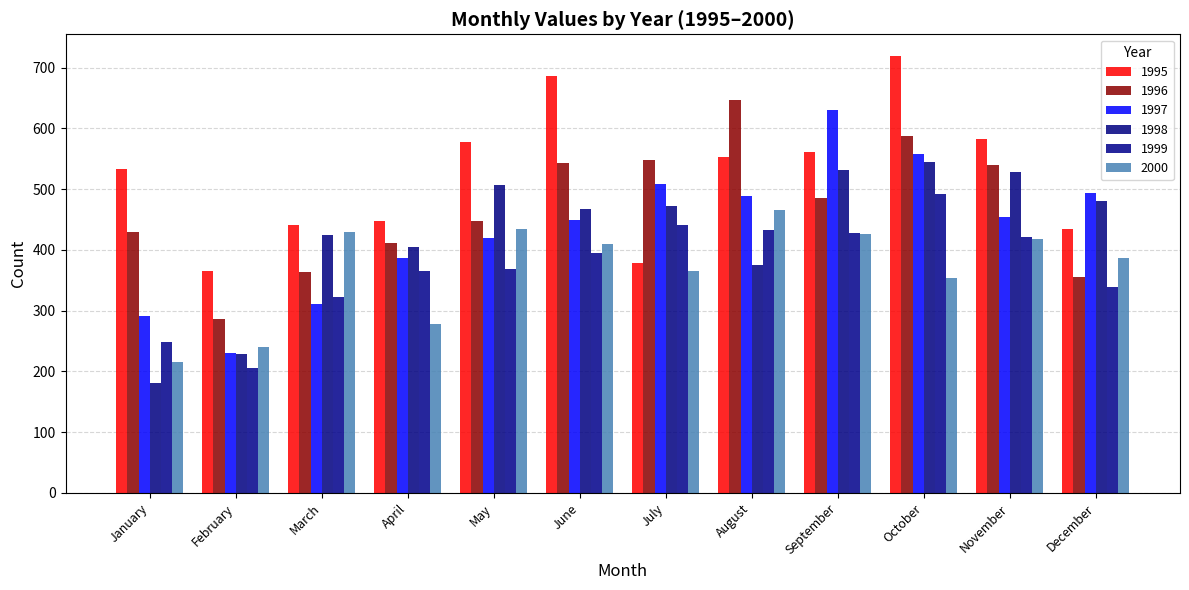

Is the value of 1999 at September greater than the value of 1995 at November?

No